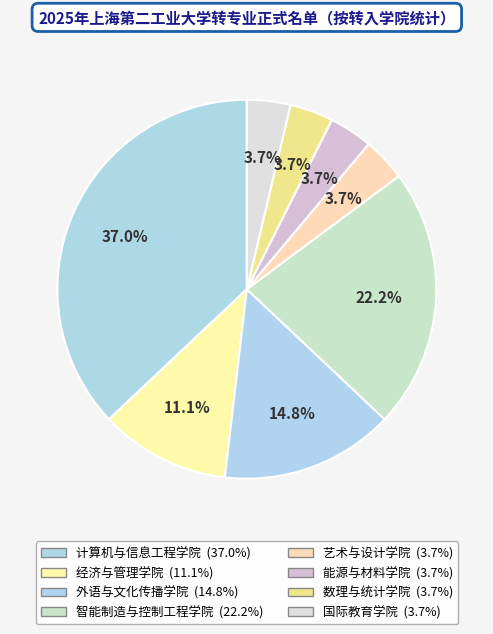

Which category has the smallest portion of the pie?

艺术与设计学院